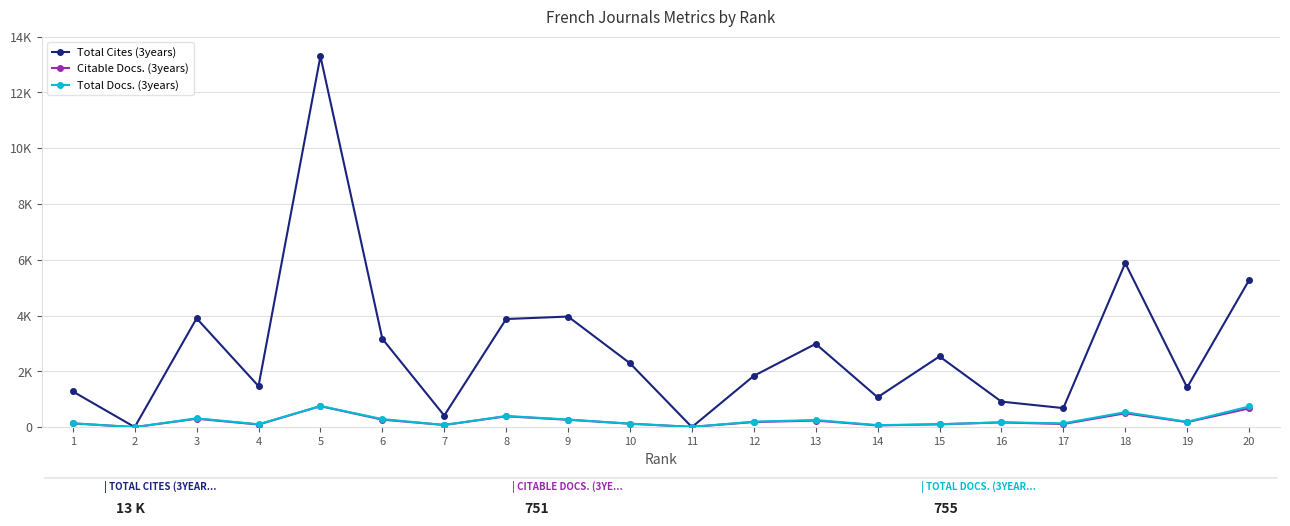

Does the chart have visible grid lines?

Yes